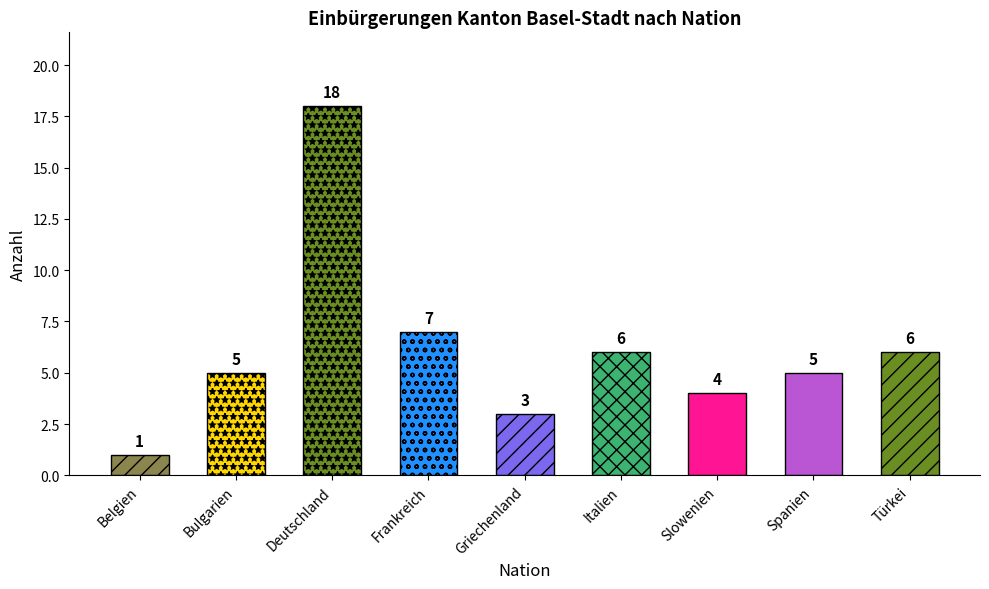

What position from the left is Deutschland?

3